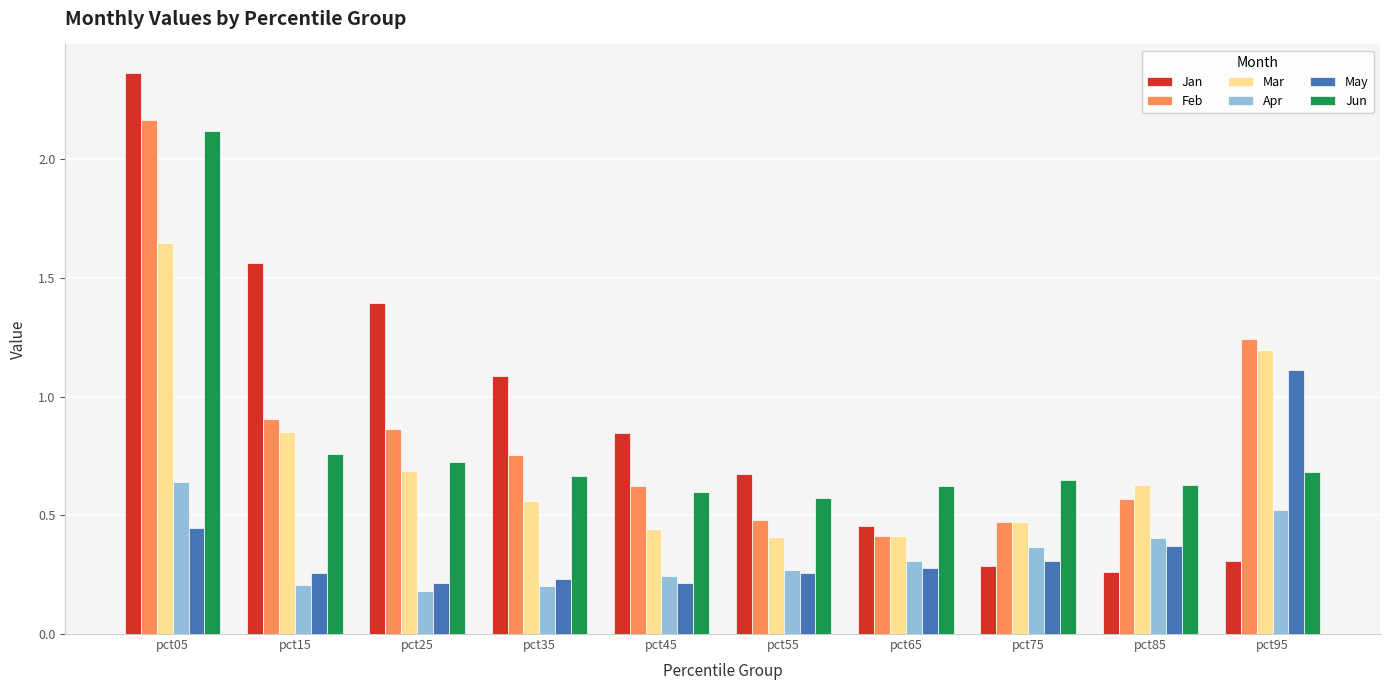

Which category has the highest value in the Mar series?

pct05